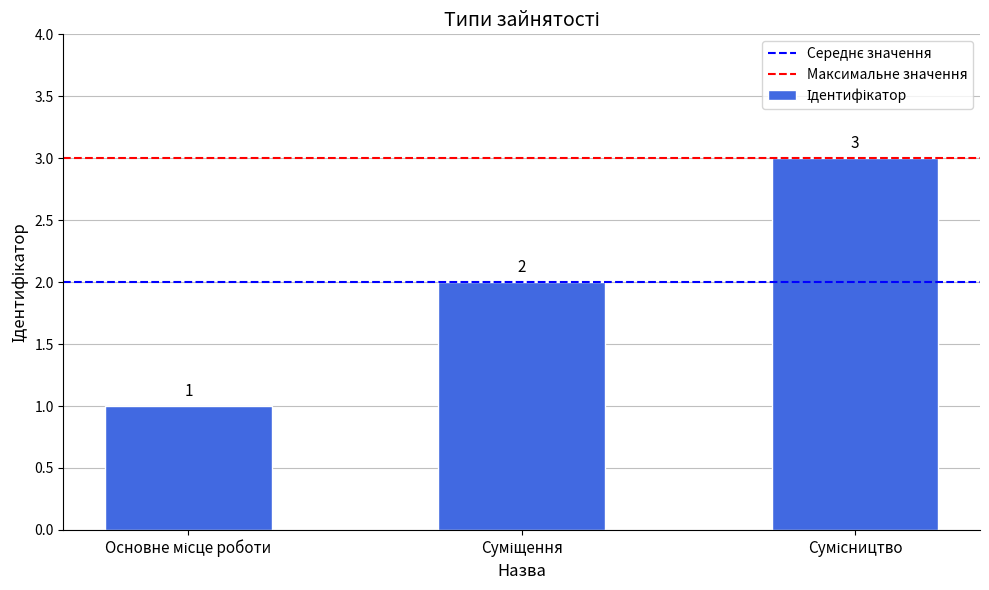

Reading left to right, list all the values displayed in this chart.

1	2	3